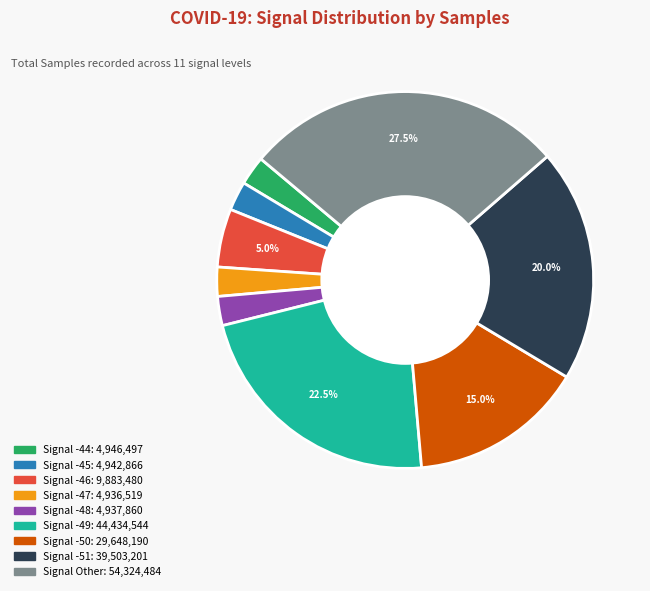

Is there a majority slice in this chart?

No